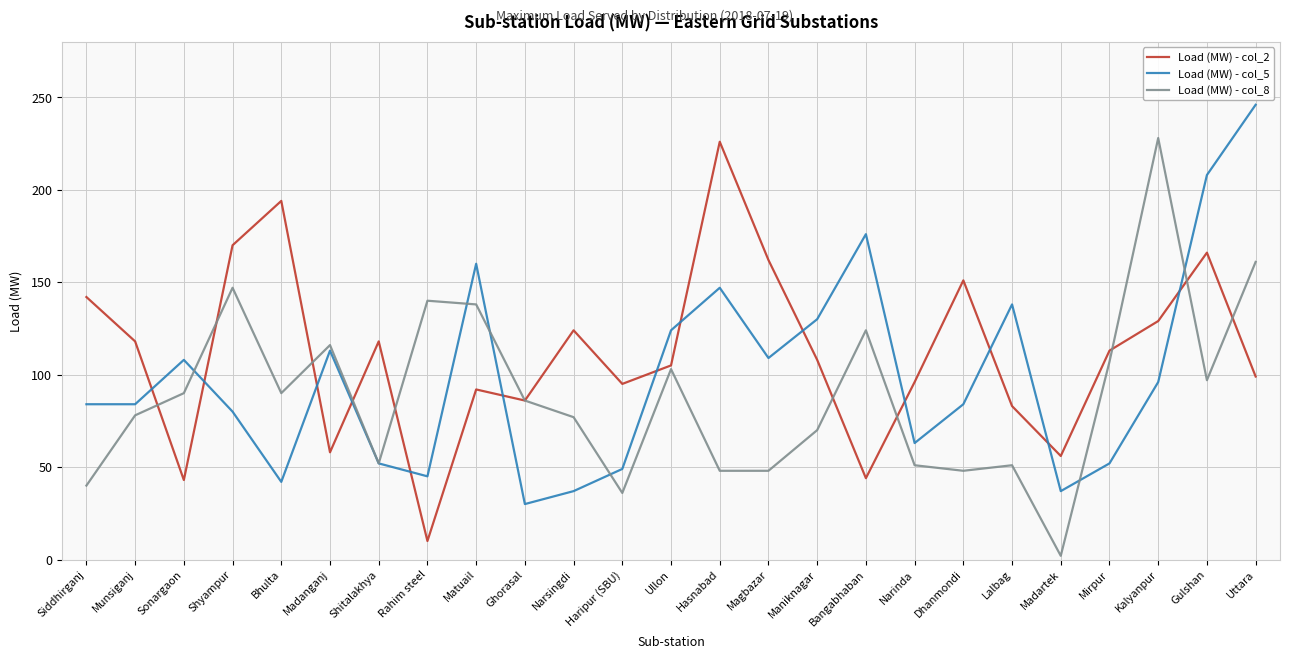

Count the number of data series in this chart.

3